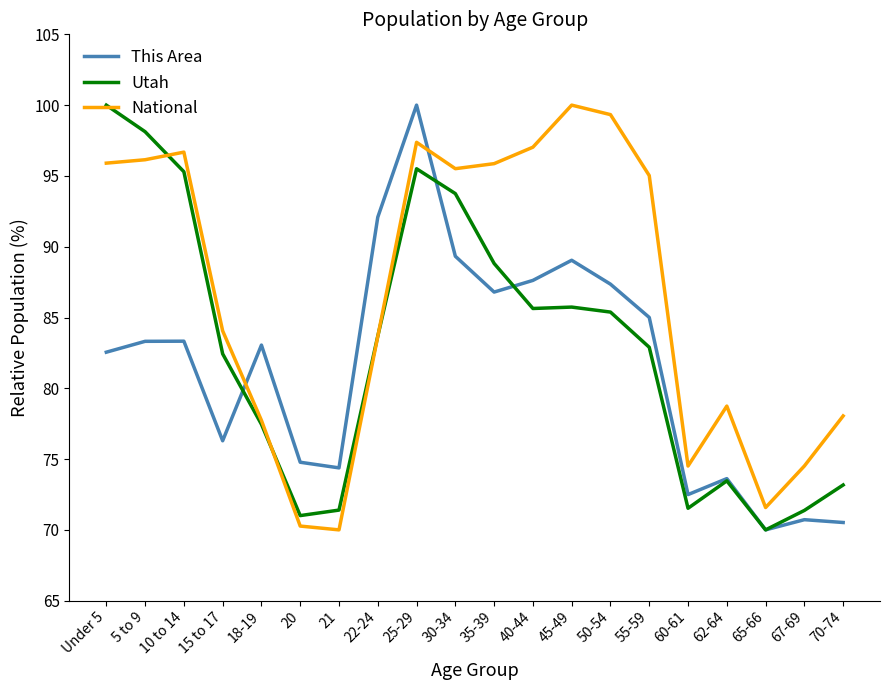

The National series shows 71.6 at 65-66. True or false?

True